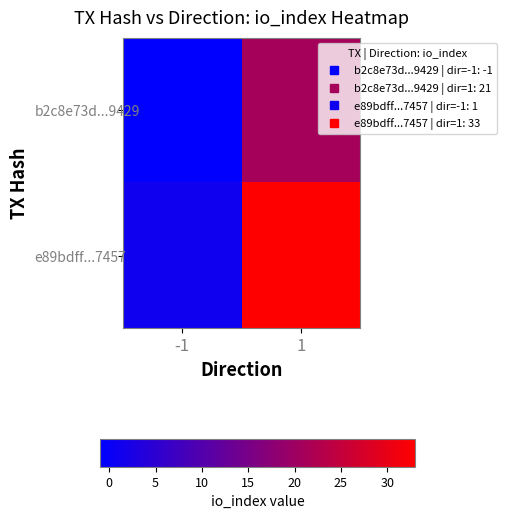

Which category has the highest value across all series?

1